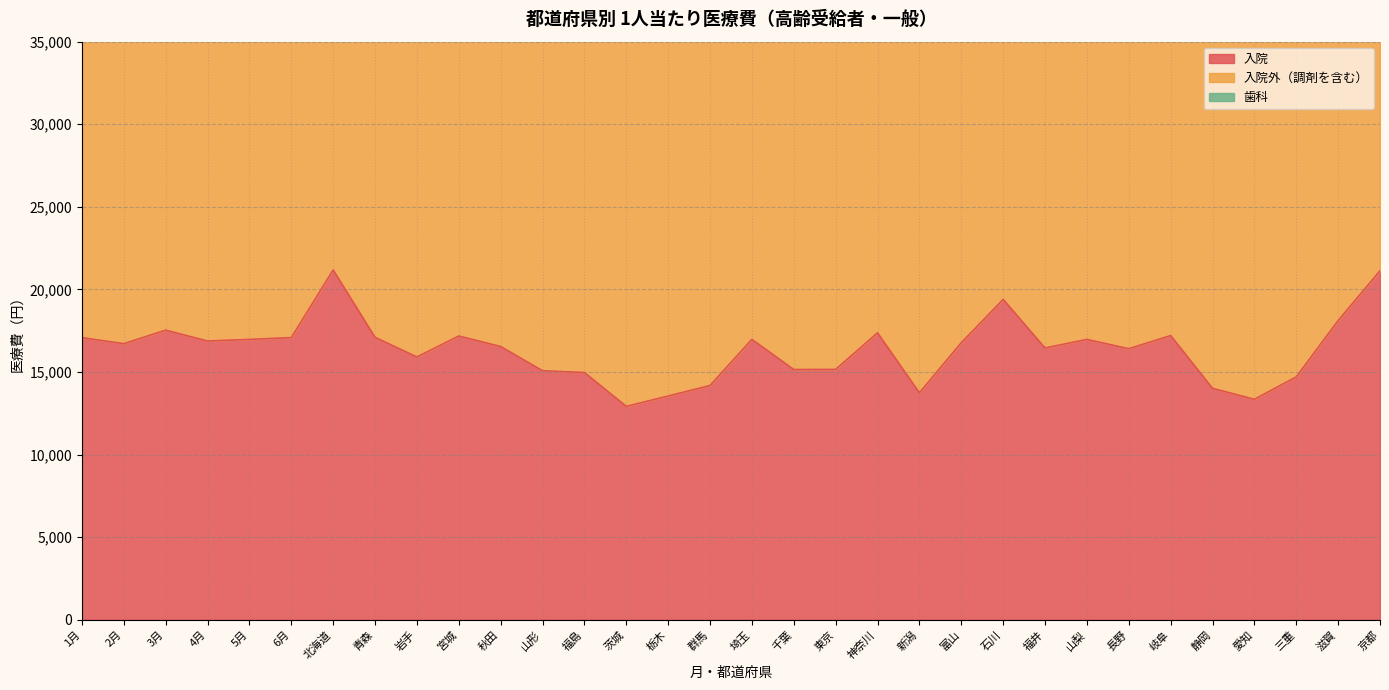

The 入院 series shows 28490 at 6月. True or false?

False